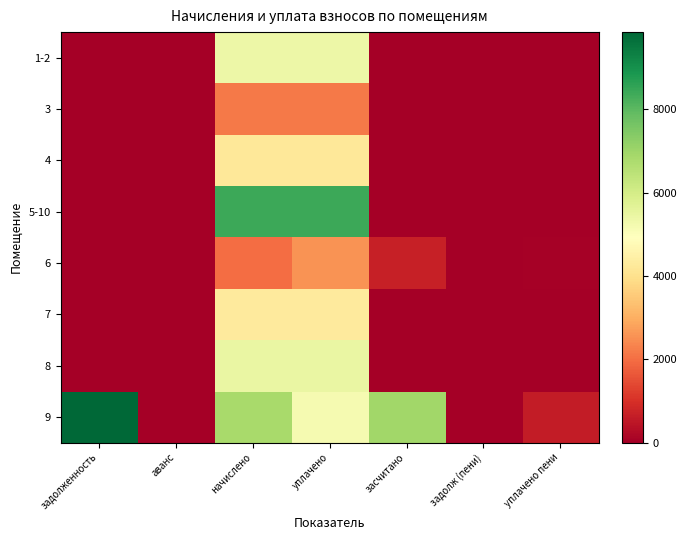

Which has a higher value, аванс or засчитано?

аванс